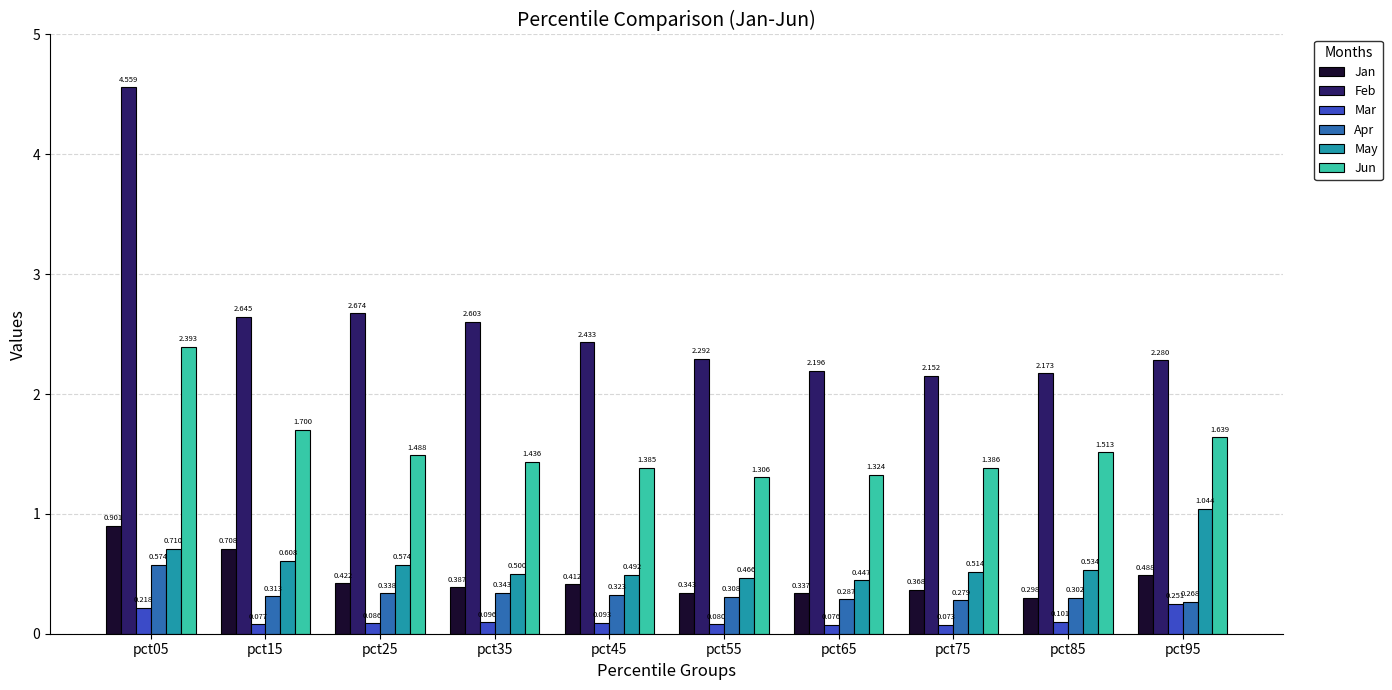

At pct35, list the series in order from largest to smallest.

Feb, Jun, May, Jan, Apr, Mar